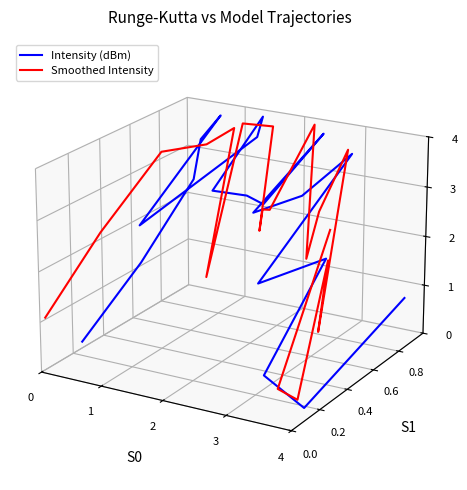

True or false: Intensity (dBm) and Smoothed Intensity intersect in this chart.

True